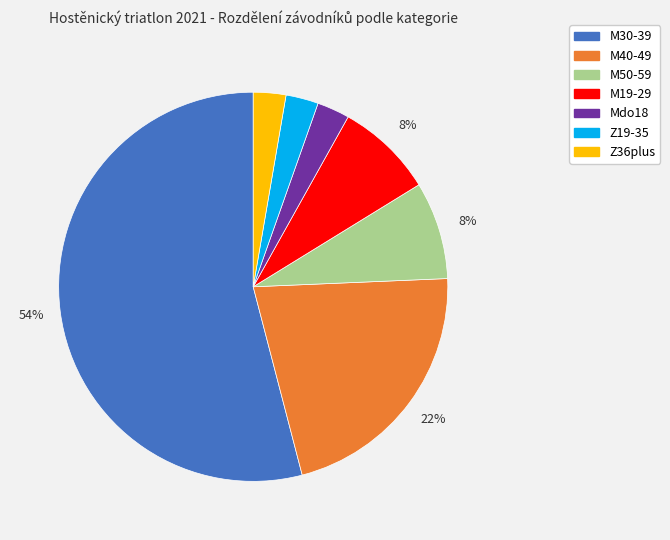

Which category has the biggest portion of the pie?

M30-39